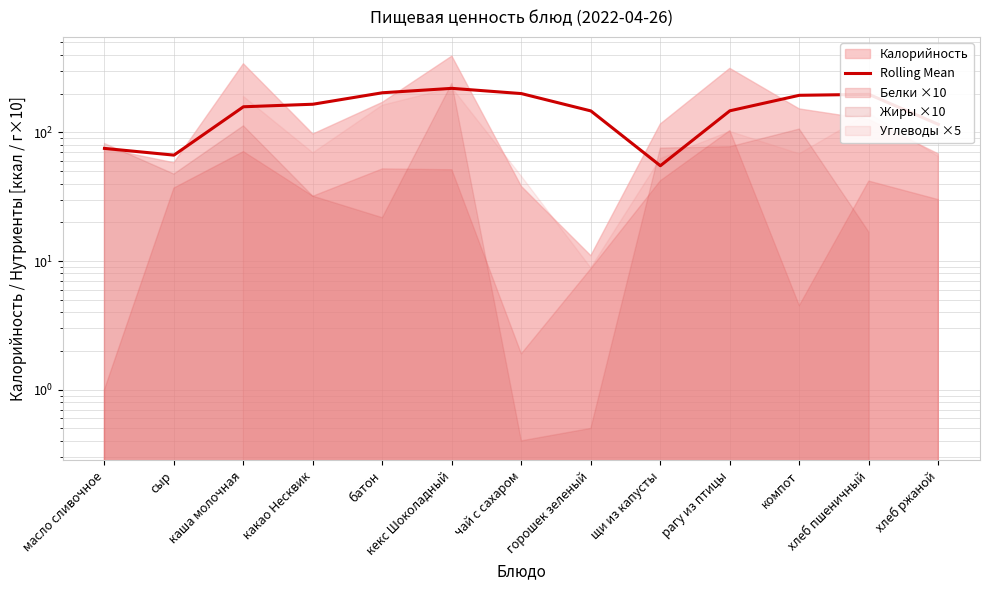

What is the maximum value shown in the chart?

219.7